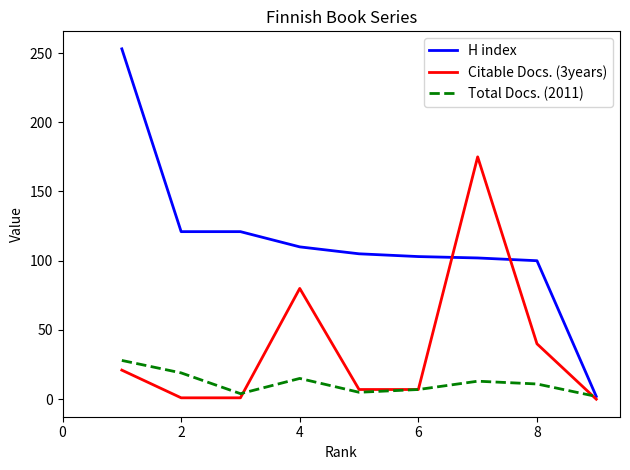

What is the difference between the maximum and minimum values in the Total Docs. (2011) series?

26